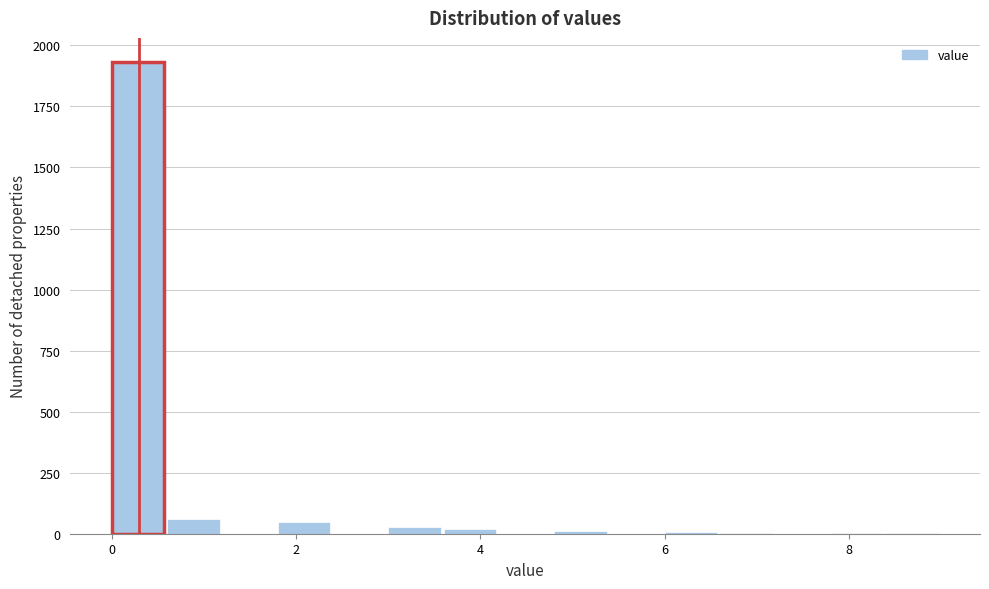

Read against the x-axis, roughly where is the centre of the tallest bar?

0.2